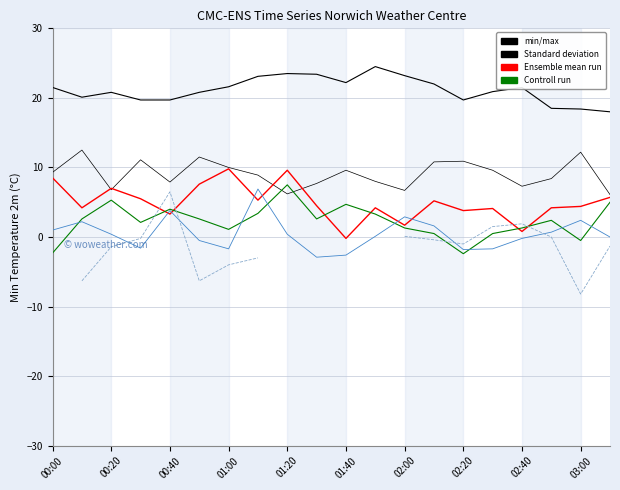

What value does the Controll run series have at 03:00?

-0.5